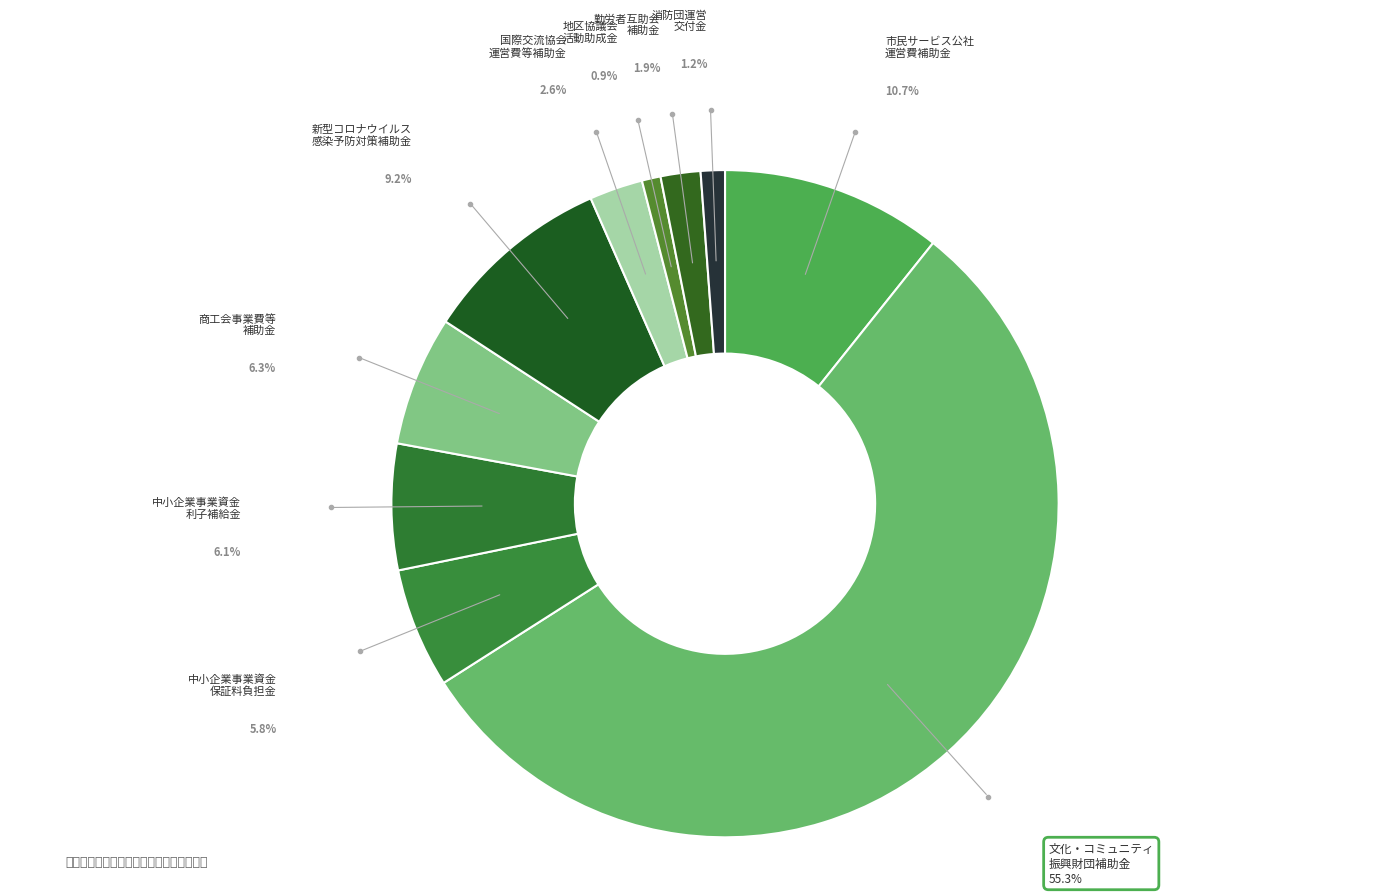

Does any single category account for the majority?

Yes